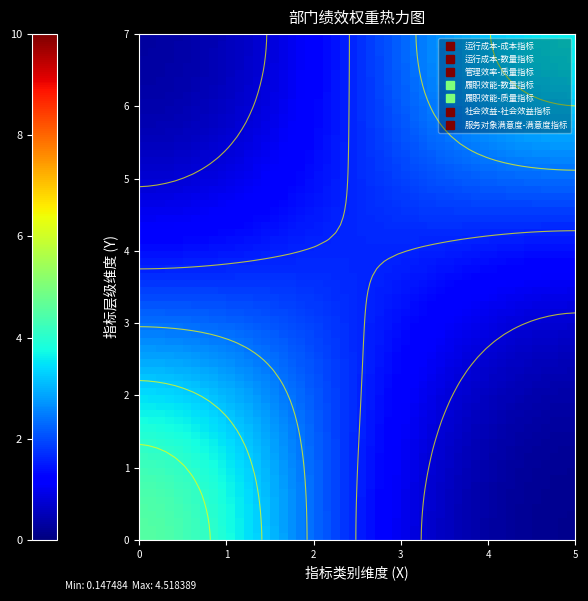

Which category has the lowest value in the 履职效能 series?

成本指标